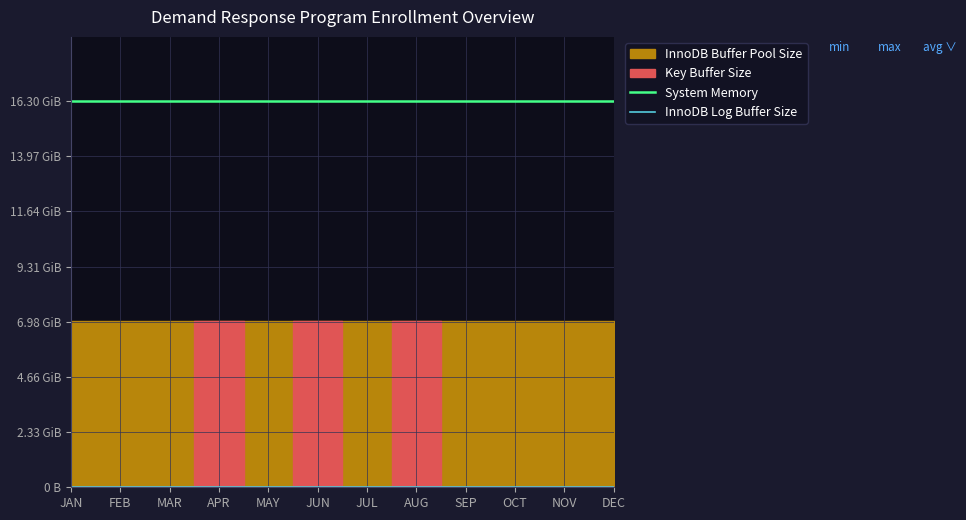

True or false: System Memory and InnoDB Log Buffer Size intersect in this chart.

False